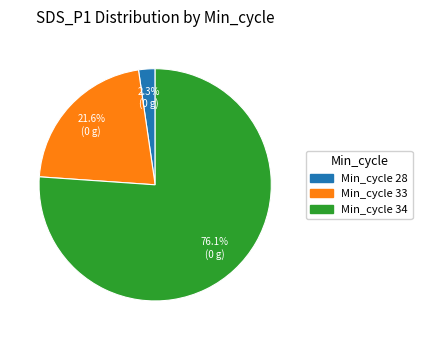

How many slices are in this pie chart?

3